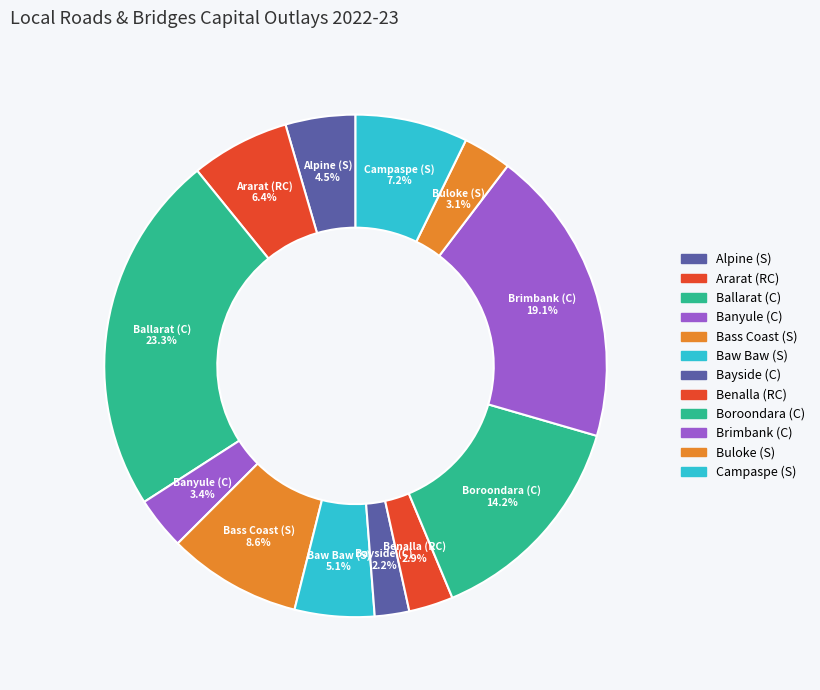

How many slices are in this pie chart?

12